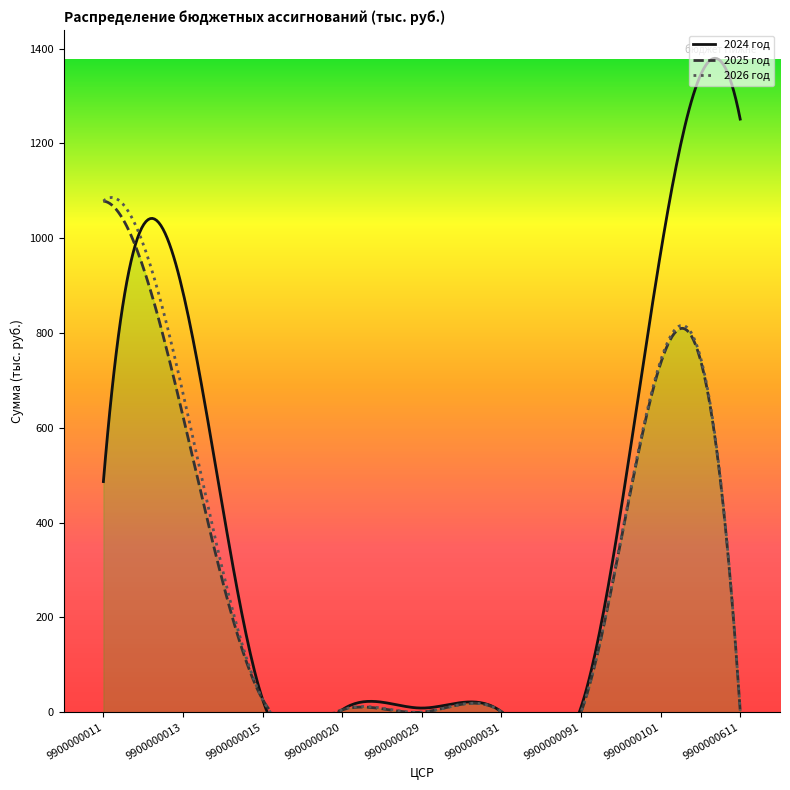

At which label is 2026 год closest to 539?

9900000013